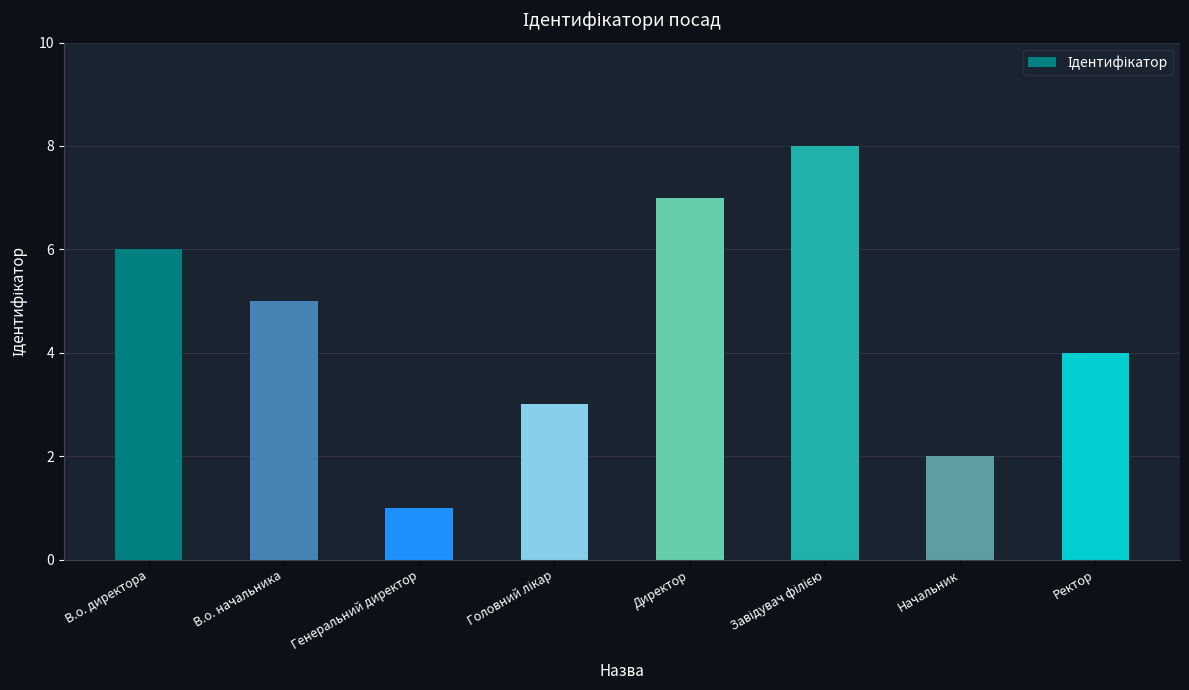

Which label corresponds to the smallest value in the chart?

Генеральний директор